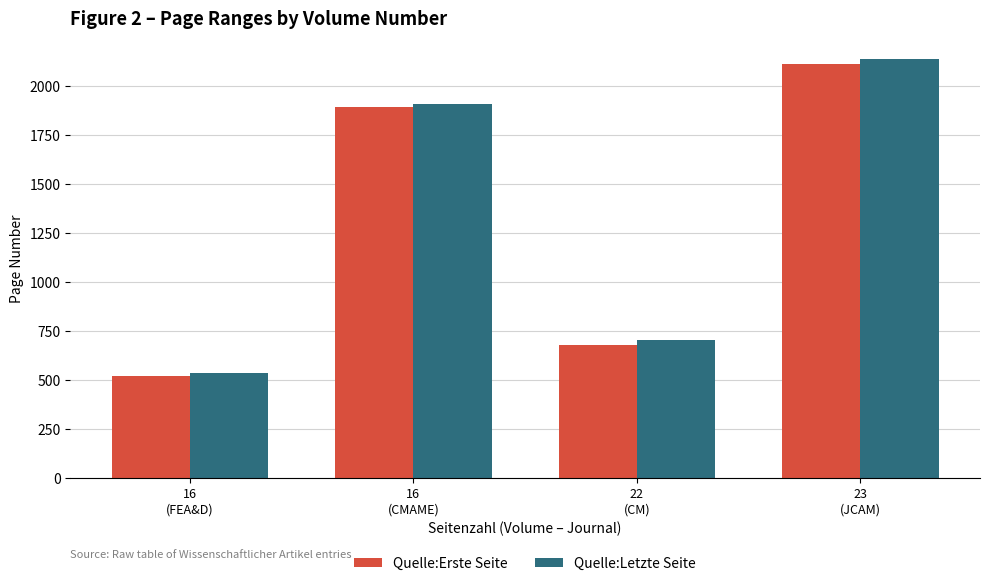

What is the minimum value shown in the chart?

519